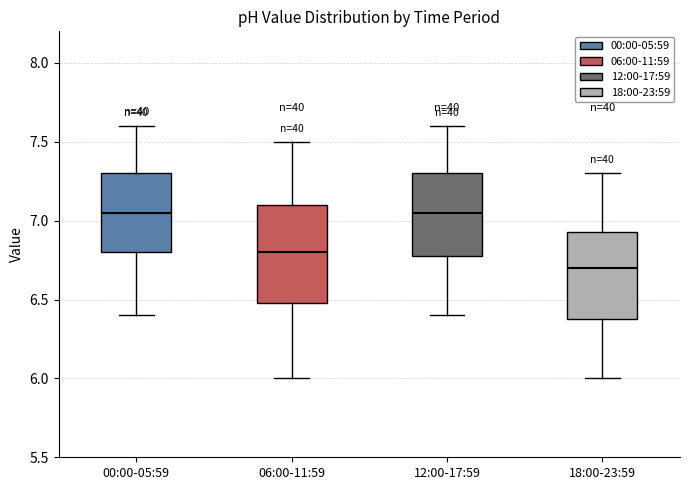

Reading left to right, transcribe this box plot: for each box, give where its median line is, the range the box spans, and where its two whiskers end, as read against the y-axis. The values are not printed on the chart, so give them approximately, as read against the axis.

00:00-05:59: median 7.05, box 6.80 to 7.30, whiskers 6.40 to 7.60
06:00-11:59: median 6.80, box 6.50 to 7.10, whiskers 6.00 to 7.50
12:00-17:59: median 7.05, box 6.80 to 7.30, whiskers 6.40 to 7.60
18:00-23:59: median 6.70, box 6.40 to 6.95, whiskers 6.00 to 7.30